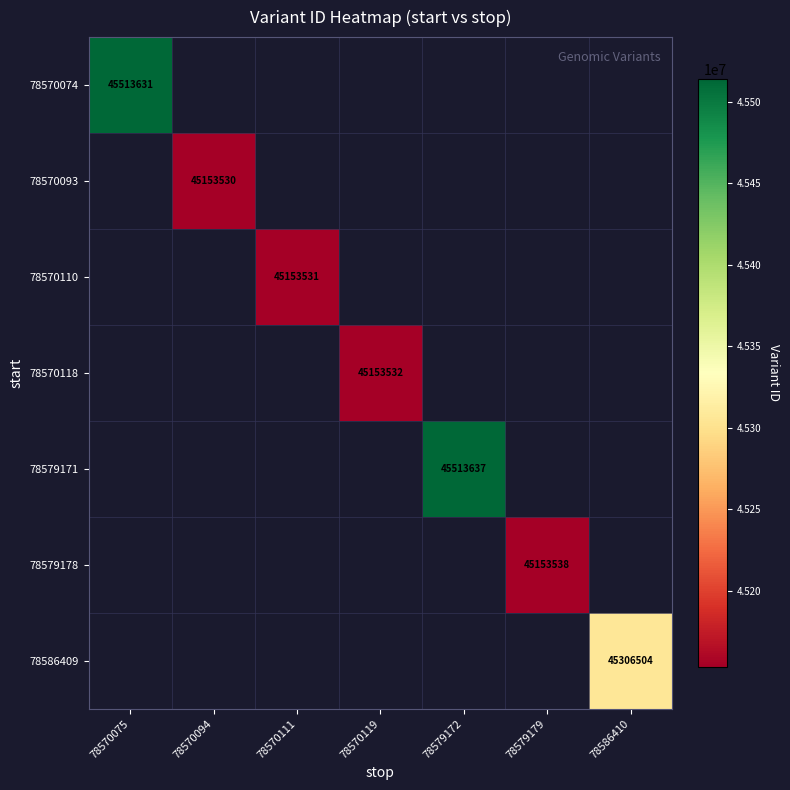

The value of 78570118 at 78570119 is 45153532. True or false?

True